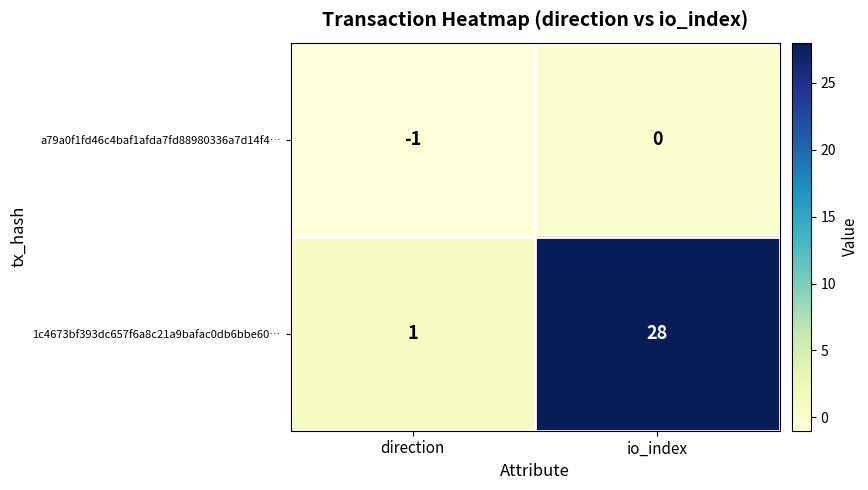

Rank the series by their maximum value, from lowest to highest.

a79a0f1fd46c4baf1afda7fd88980336a7d14f4…, 1c4673bf393dc657f6a8c21a9bafac0db6bbe60…